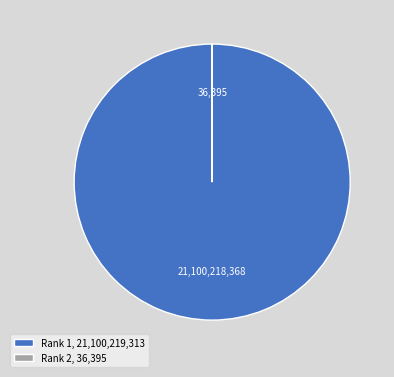

Is it true that Rank 1, 21,100,219,313 is 100% of the pie?

True